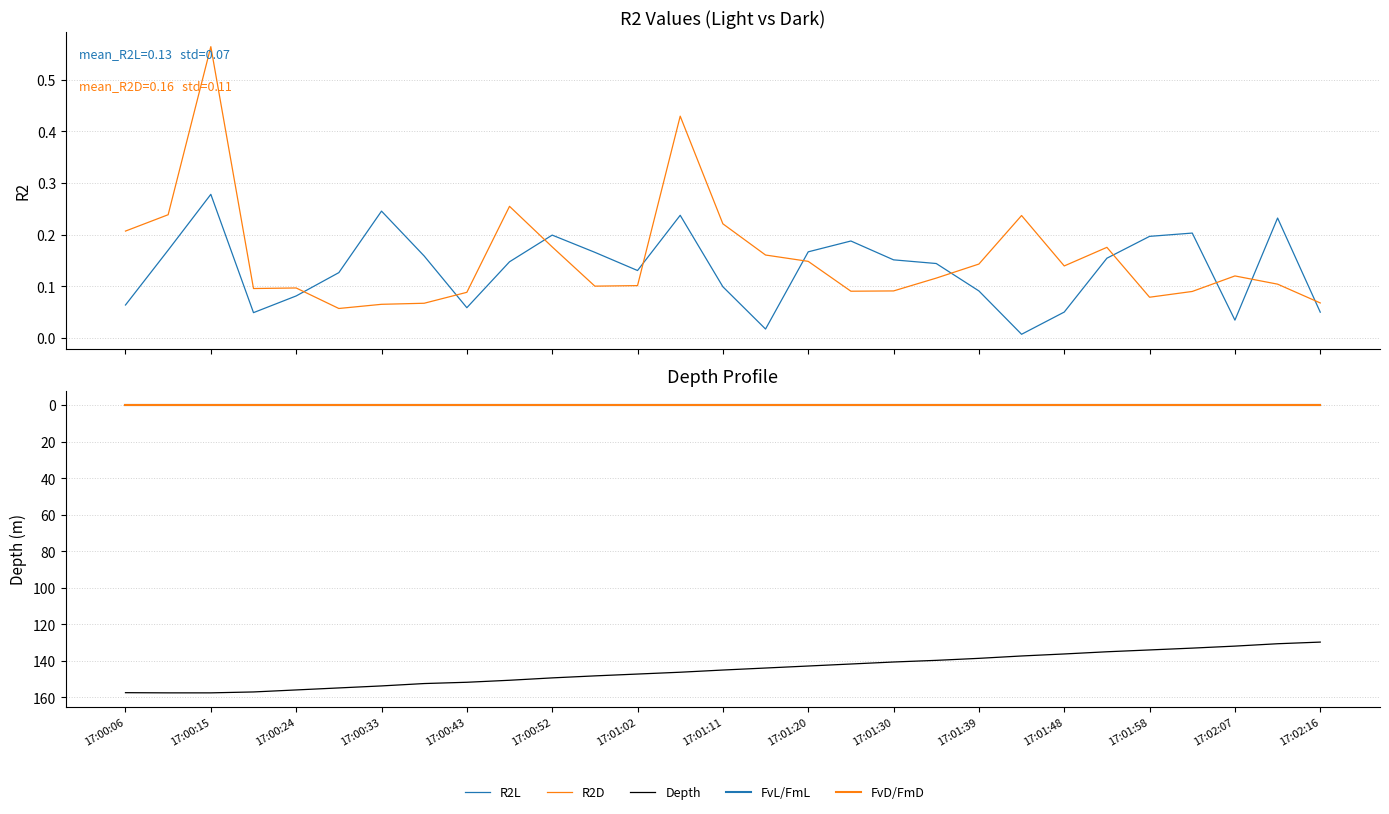

List the series in order of their peak value, lowest first.

FvL/FmL, FvD/FmD, R2L, R2D, Depth